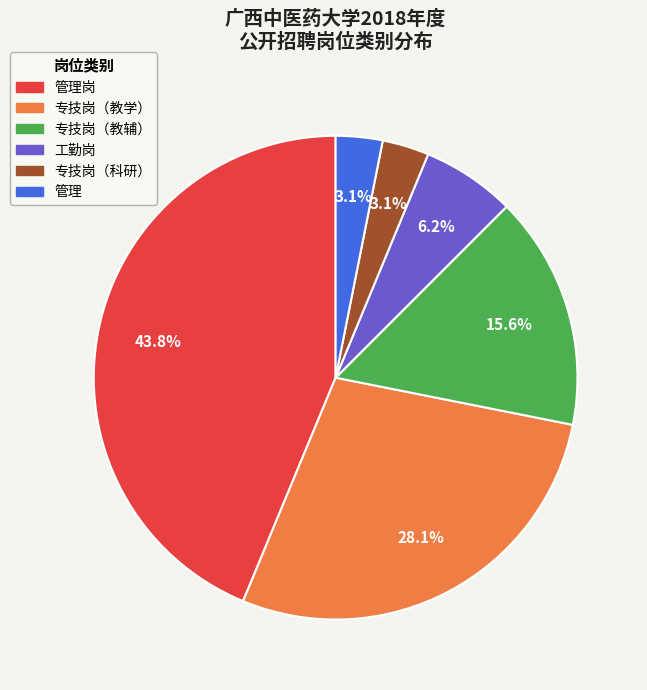

Is there any slice that represents more than half of the pie?

No